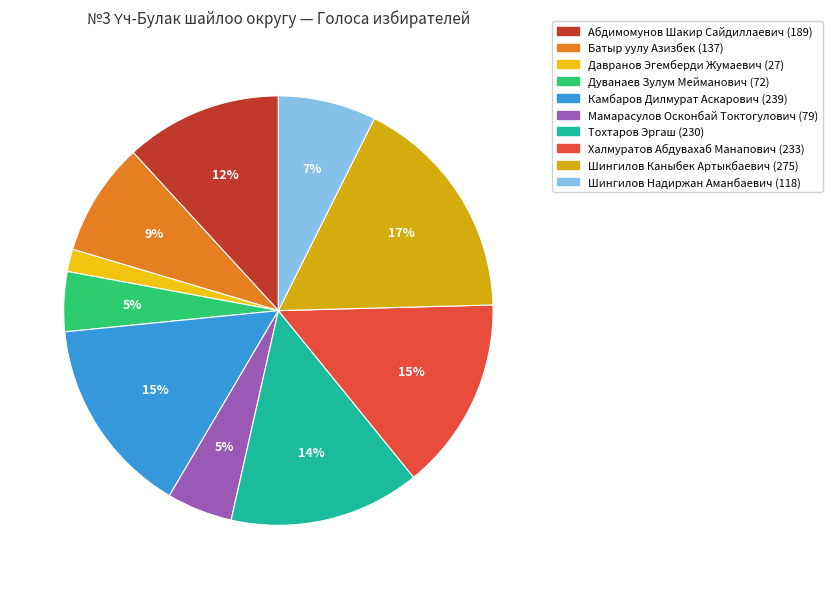

Count the number of slices in the pie.

10